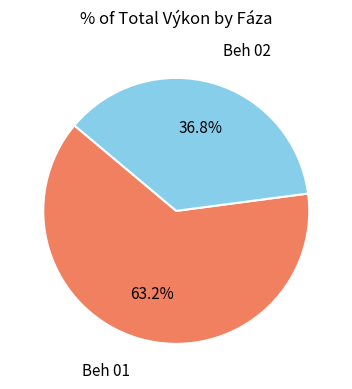

Is there a majority slice in this chart?

Yes